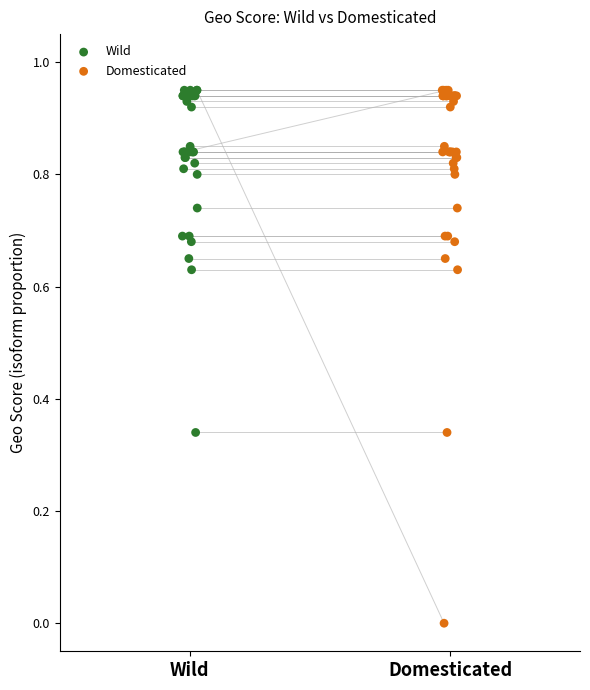

Which series reaches the minimum Y coordinate?

Domesticated